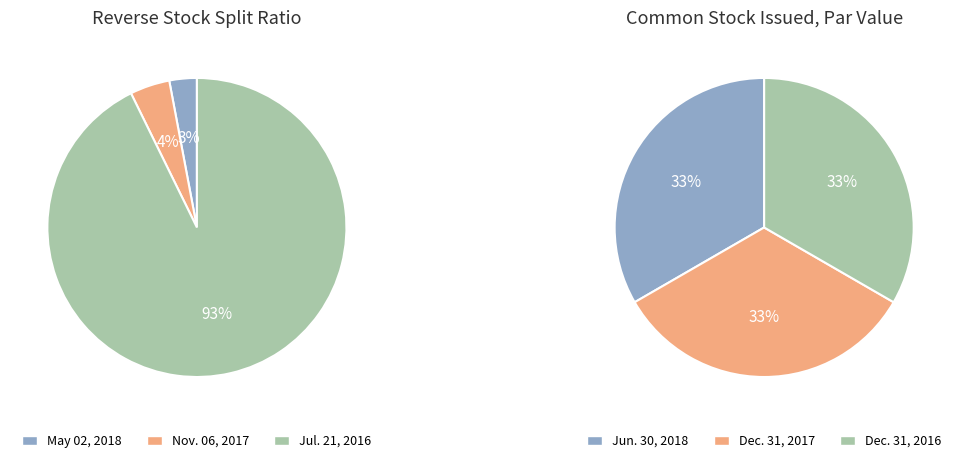

Count the number of slices in the pie.

3